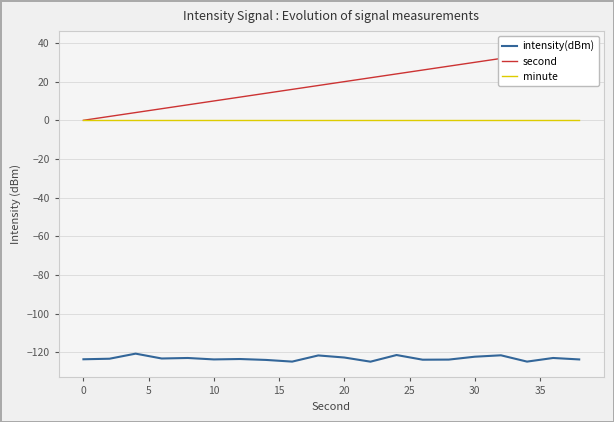

What is the minimum value for intensity(dBm)?

-124.9